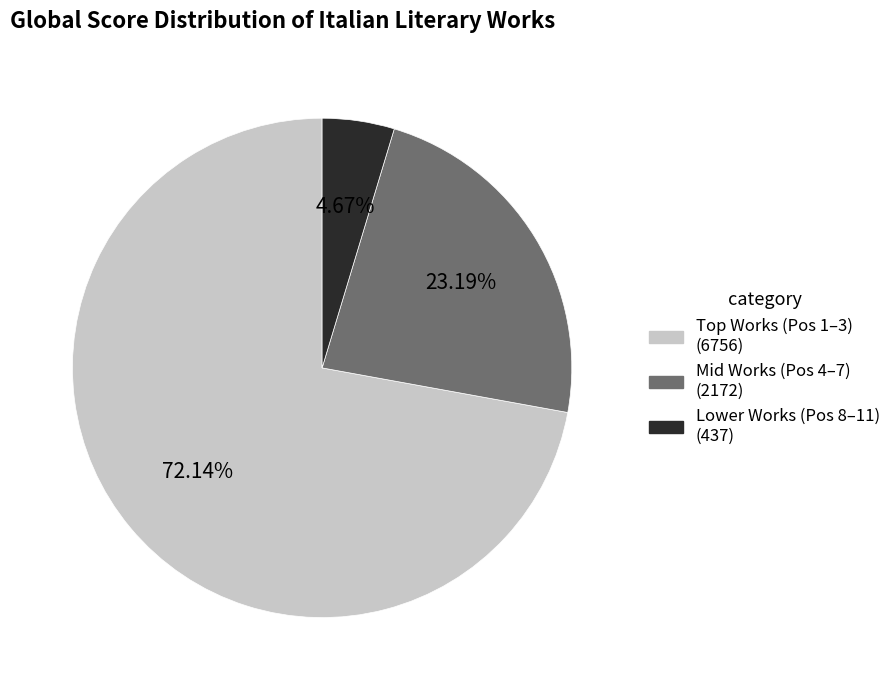

Does any single category account for the majority?

Yes